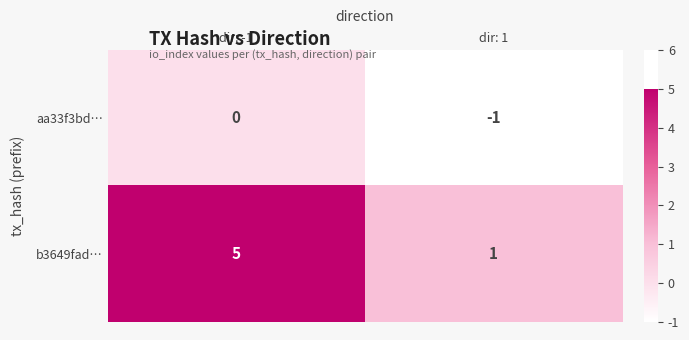

What is the total value across all series at dir: -1?

5